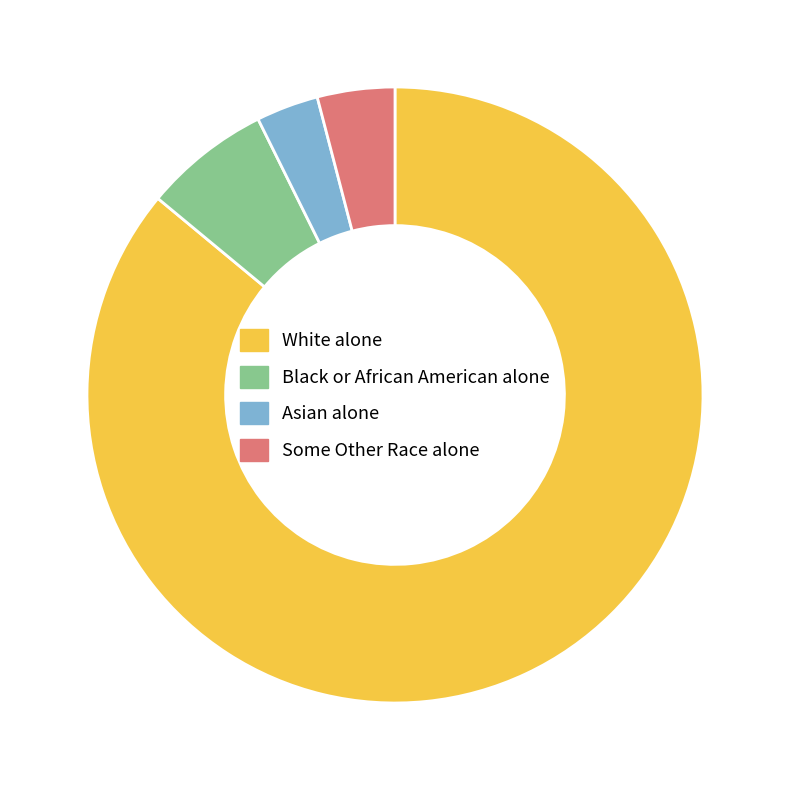

Approximately how many times larger is the value at Some Other Race alone compared to Asian alone?

1.2